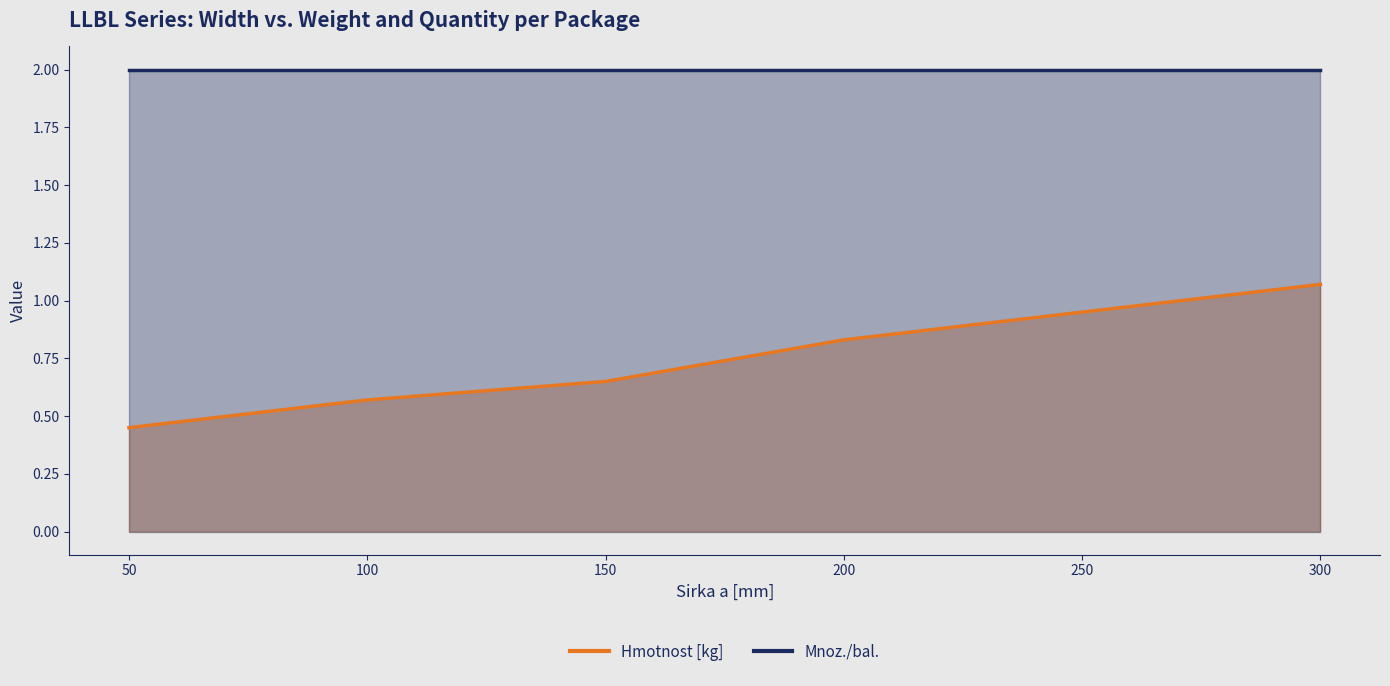

True or false: Mnoz./bal. and Hmotnost [kg] cross at least once.

False